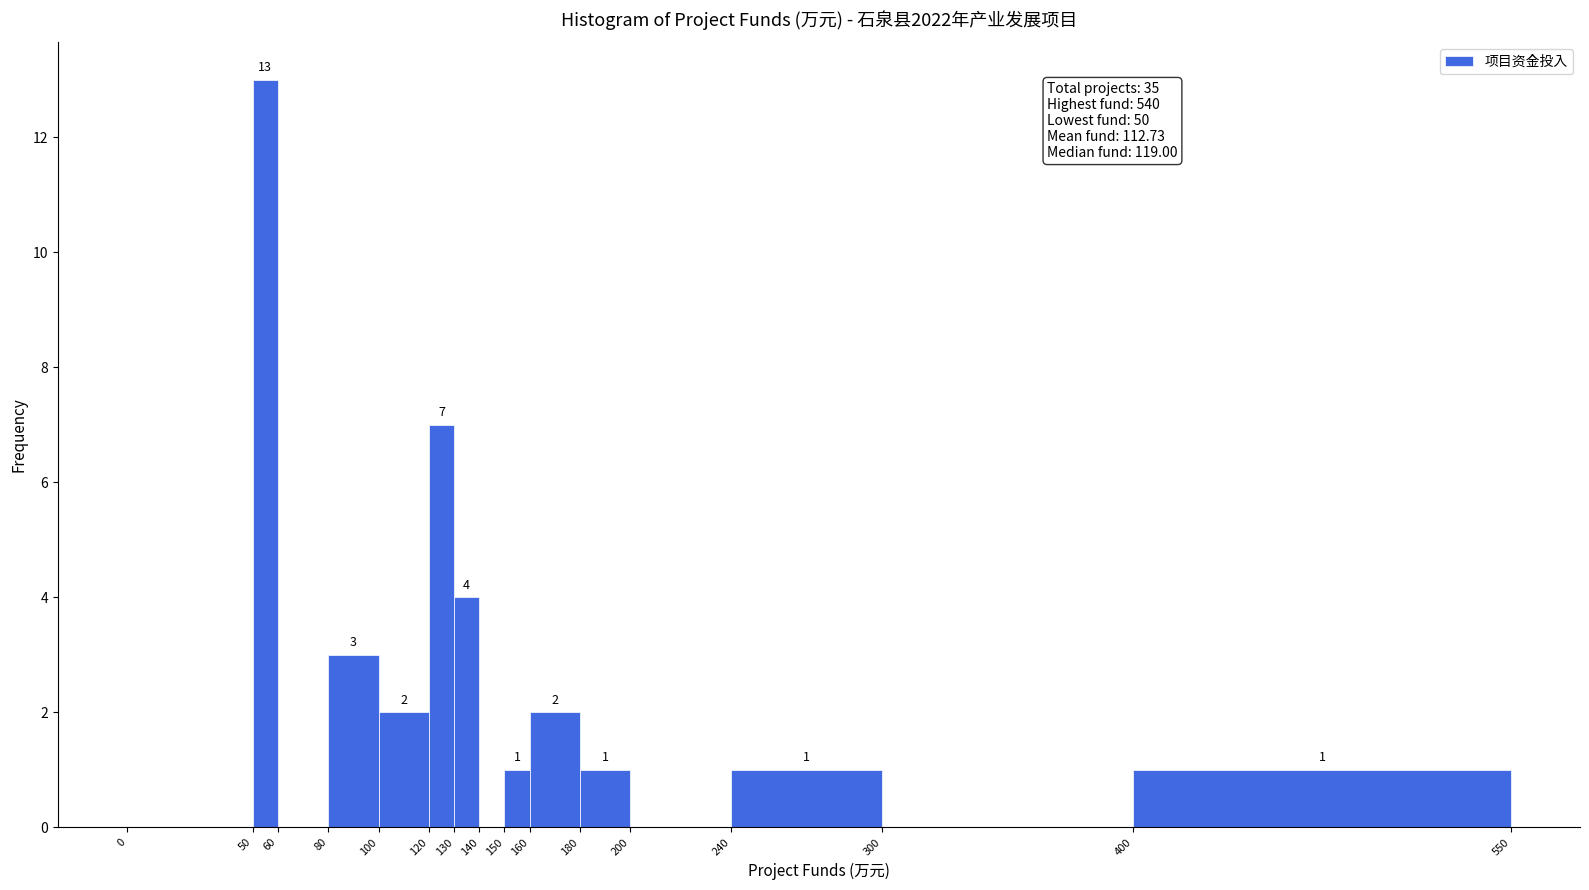

Over which range of the x-axis is the bar tallest?

50 to 60